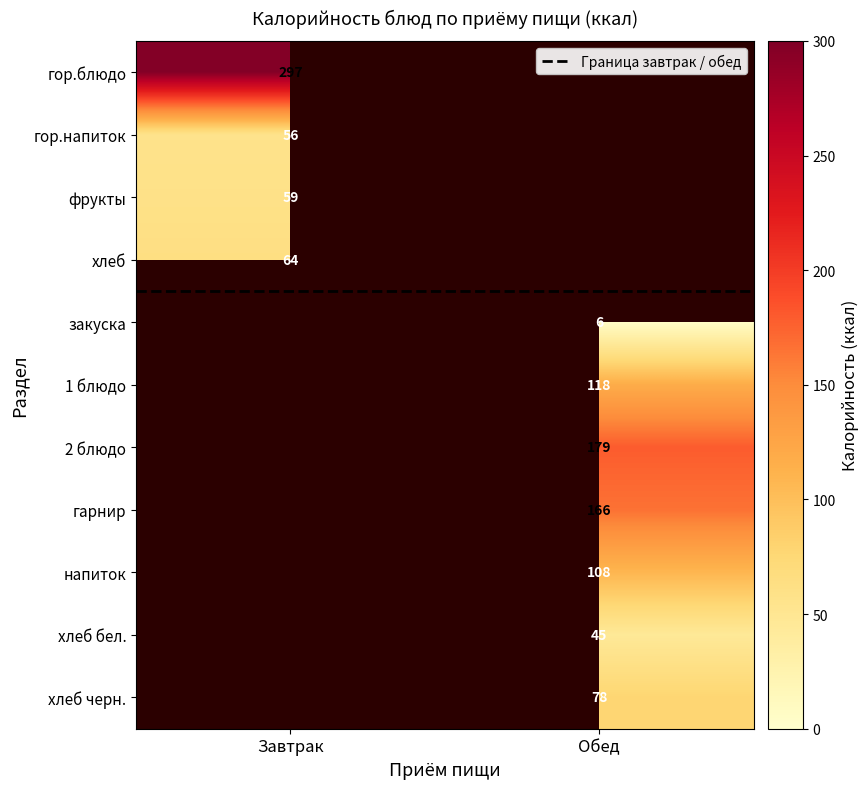

What is the average value of the Граница завтрак / обед series?

3.5